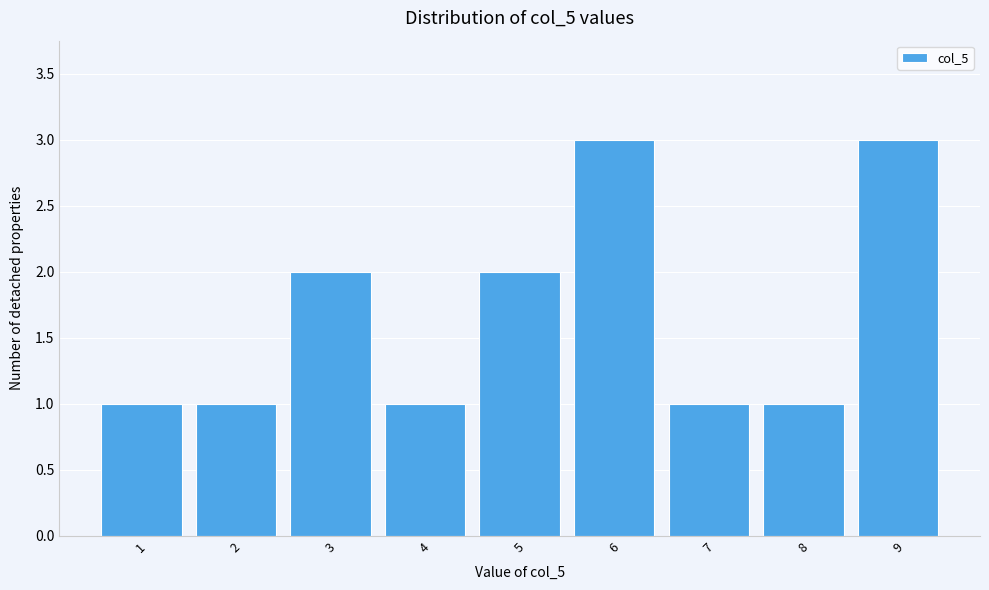

Reading left to right, list all the values displayed in this chart.

1	1	2	1	2	3	1	1	3